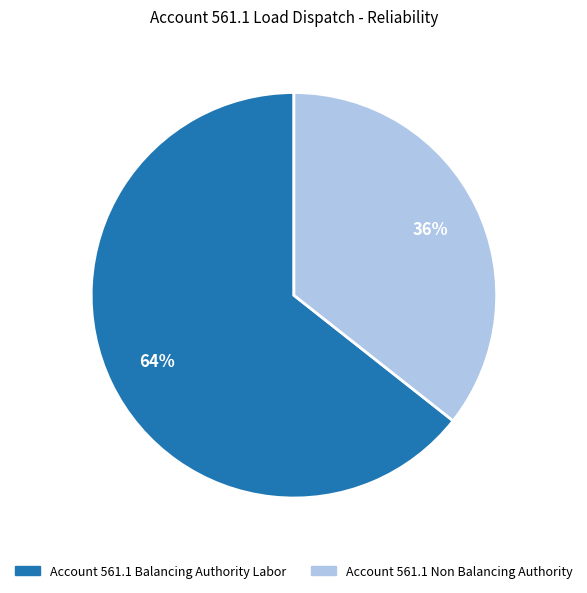

Rank the categories by value from lowest to highest.

Account 561.1 Non Balancing Authority, Account 561.1 Balancing Authority Labor